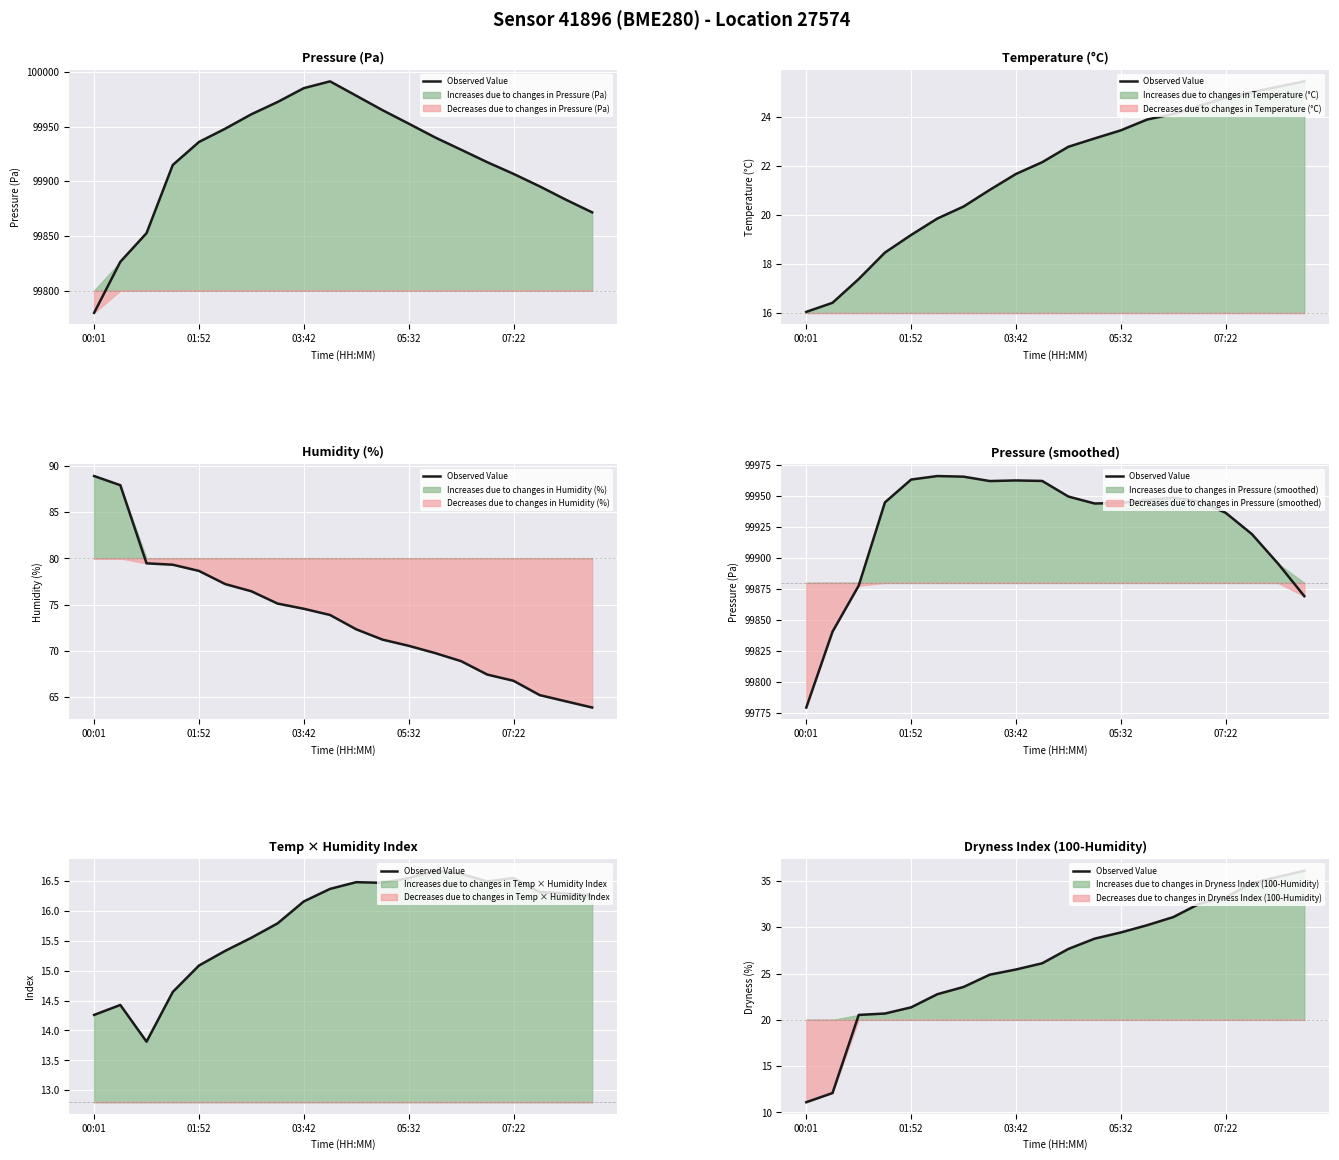

What position from the right is 18?

2